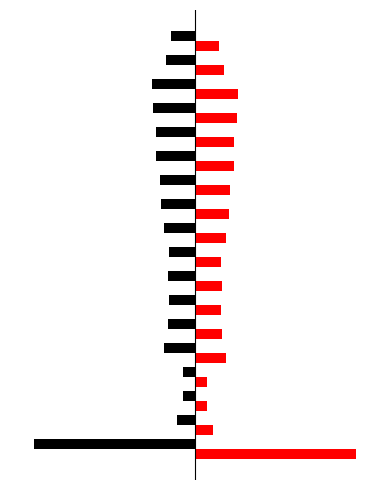

The value of 1995 at 5-9 is 0.2. True or false?

False